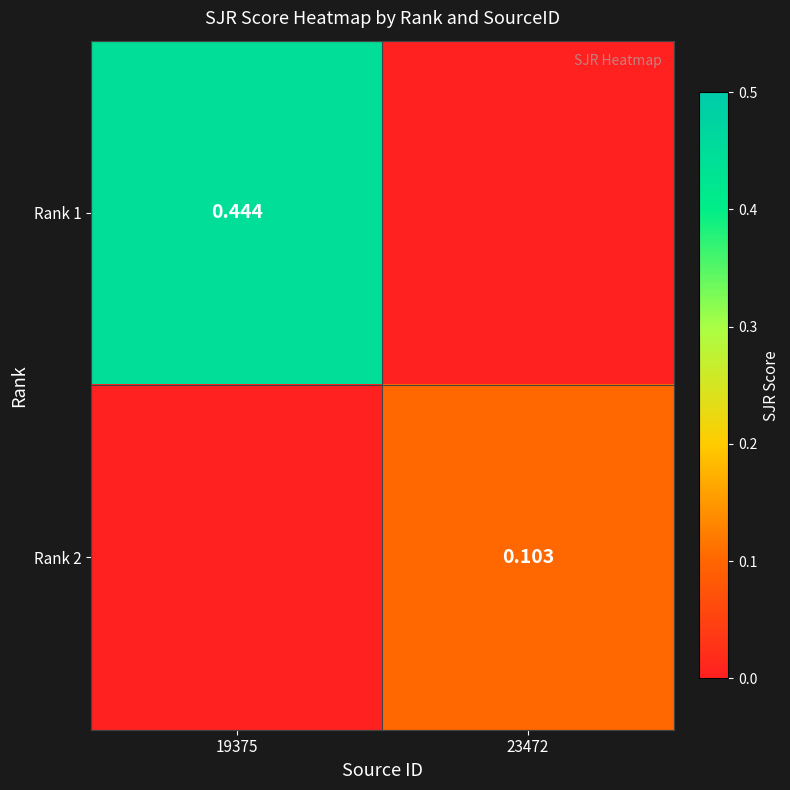

Where is Rank 1 nearest to the value 0?

23472